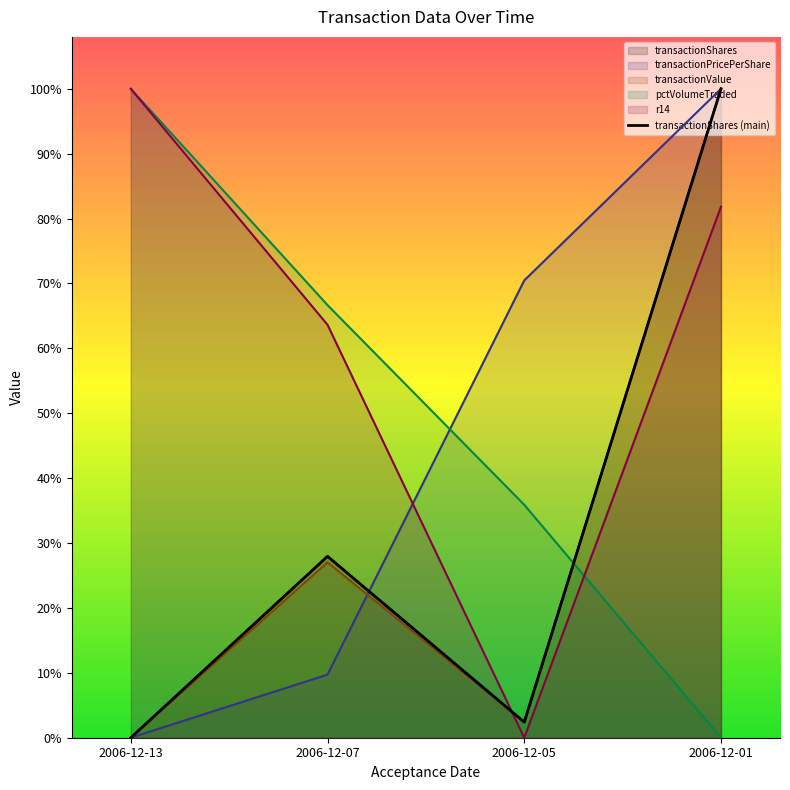

The transactionShares series shows 0.7 at 2006-12-01. True or false?

False